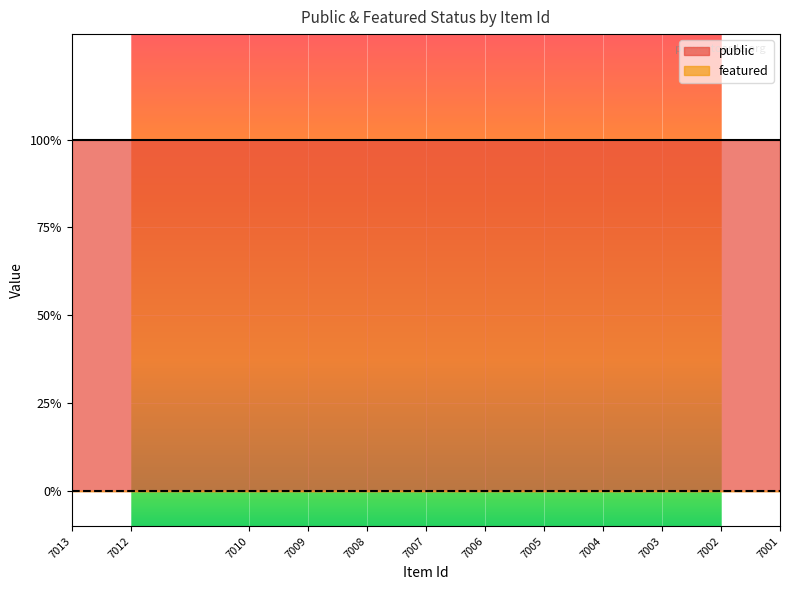

How many lines are shown in the chart?

2